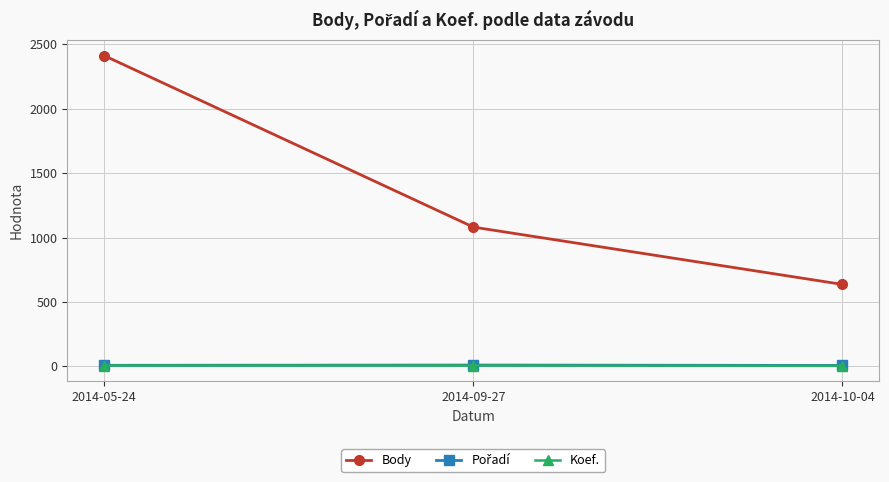

What is the label of the 3rd point from the left?

2014-10-04